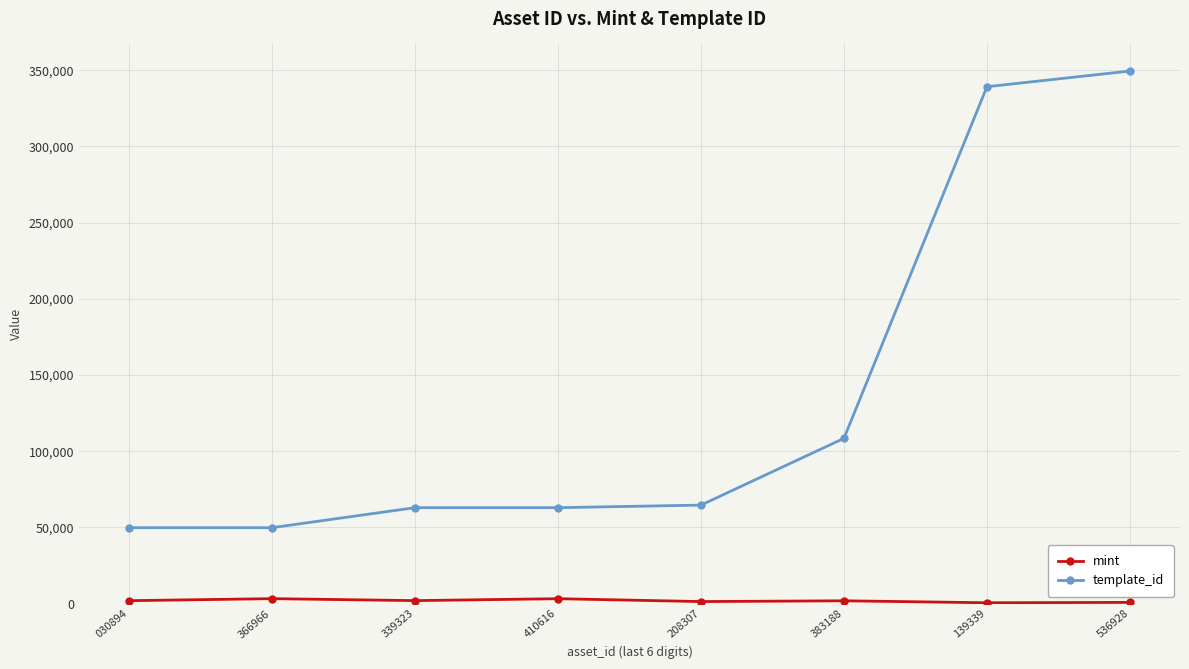

What is the sum of all template_id values?

1087540